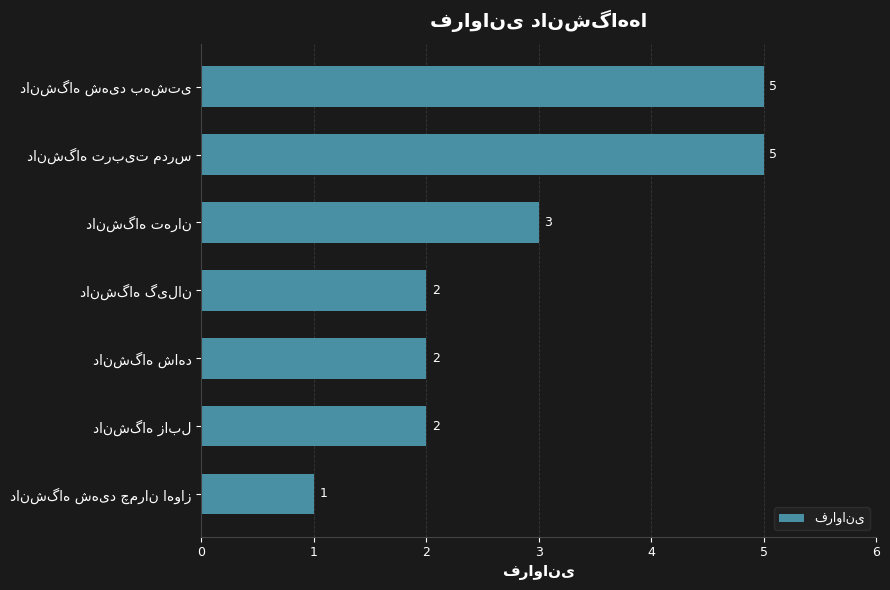

Count the number of data series in this chart.

1